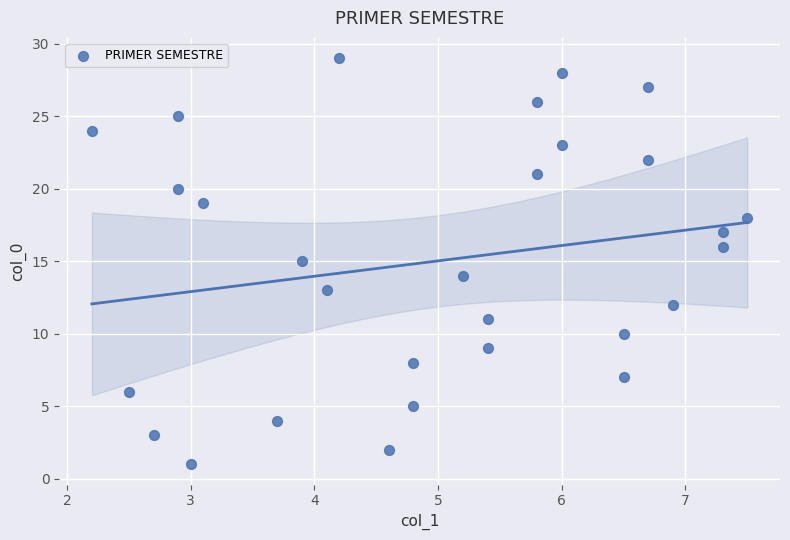

What is the range of Y values (max minus min)?

28